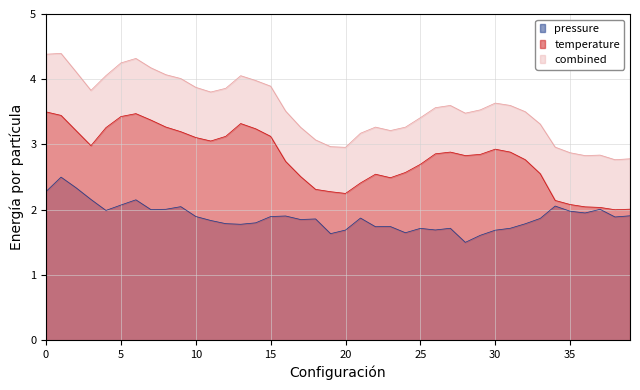

Count the number of data series in this chart.

3